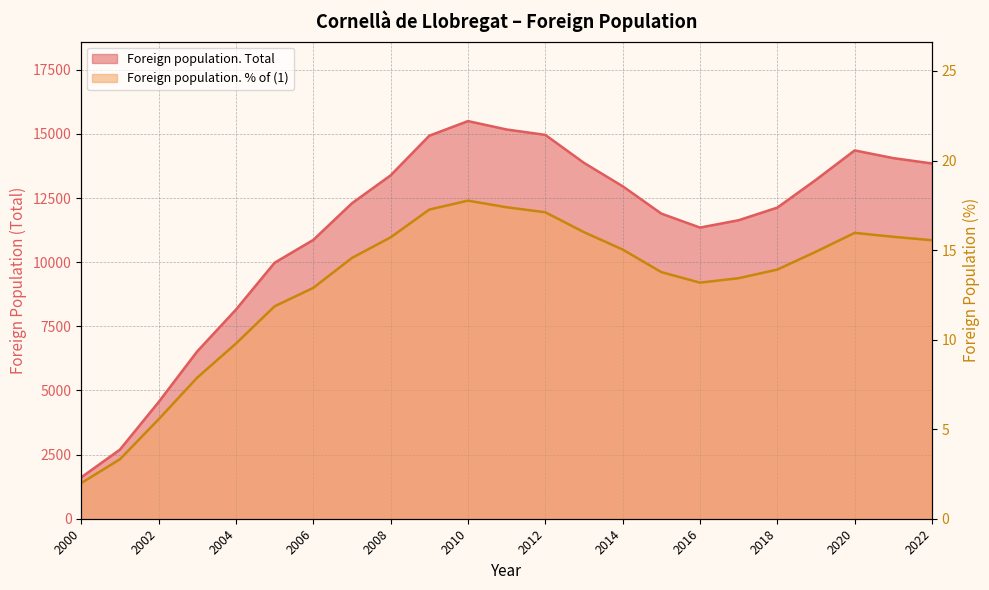

List the series in order of their overall mean, highest first.

Foreign population. Total _line, Foreign population. % of (1) _line